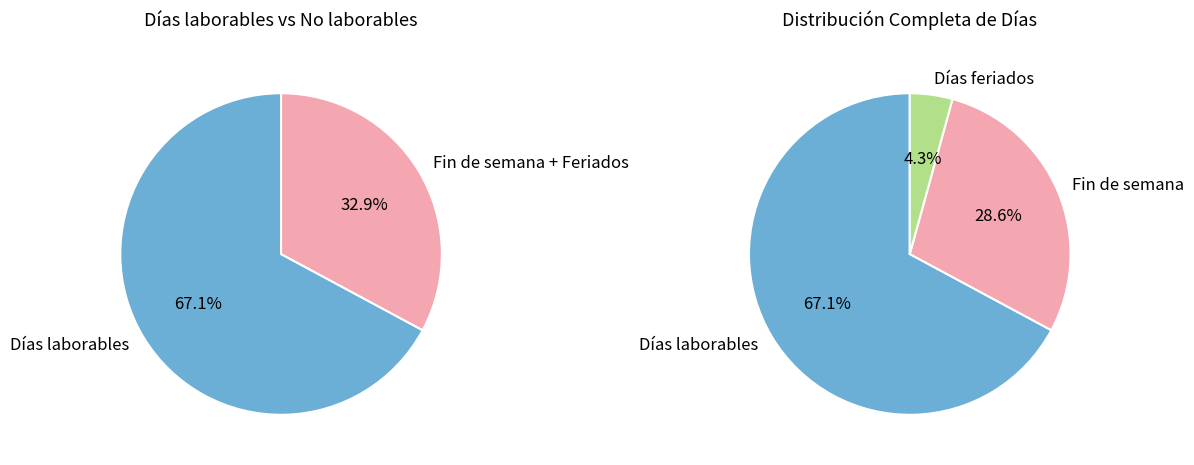

To the nearest percent, what is the difference between the largest and smallest slice percentages?

63%